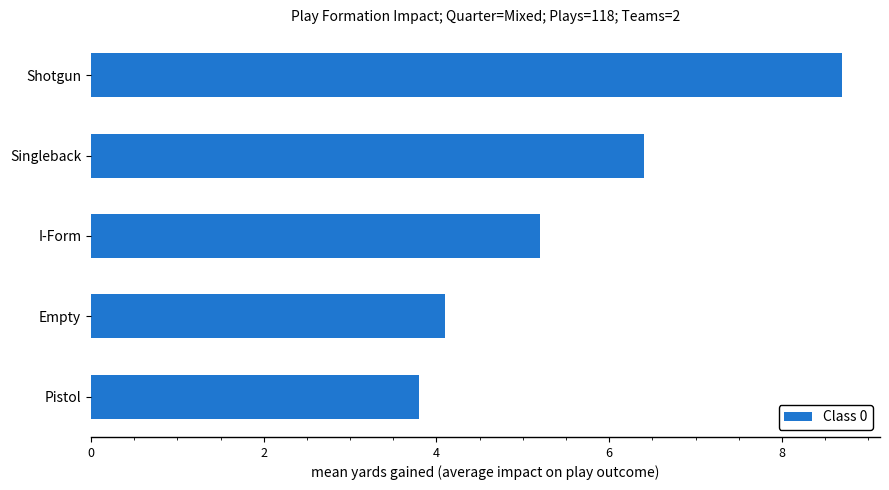

At which label is the value closest to 6?

Singleback